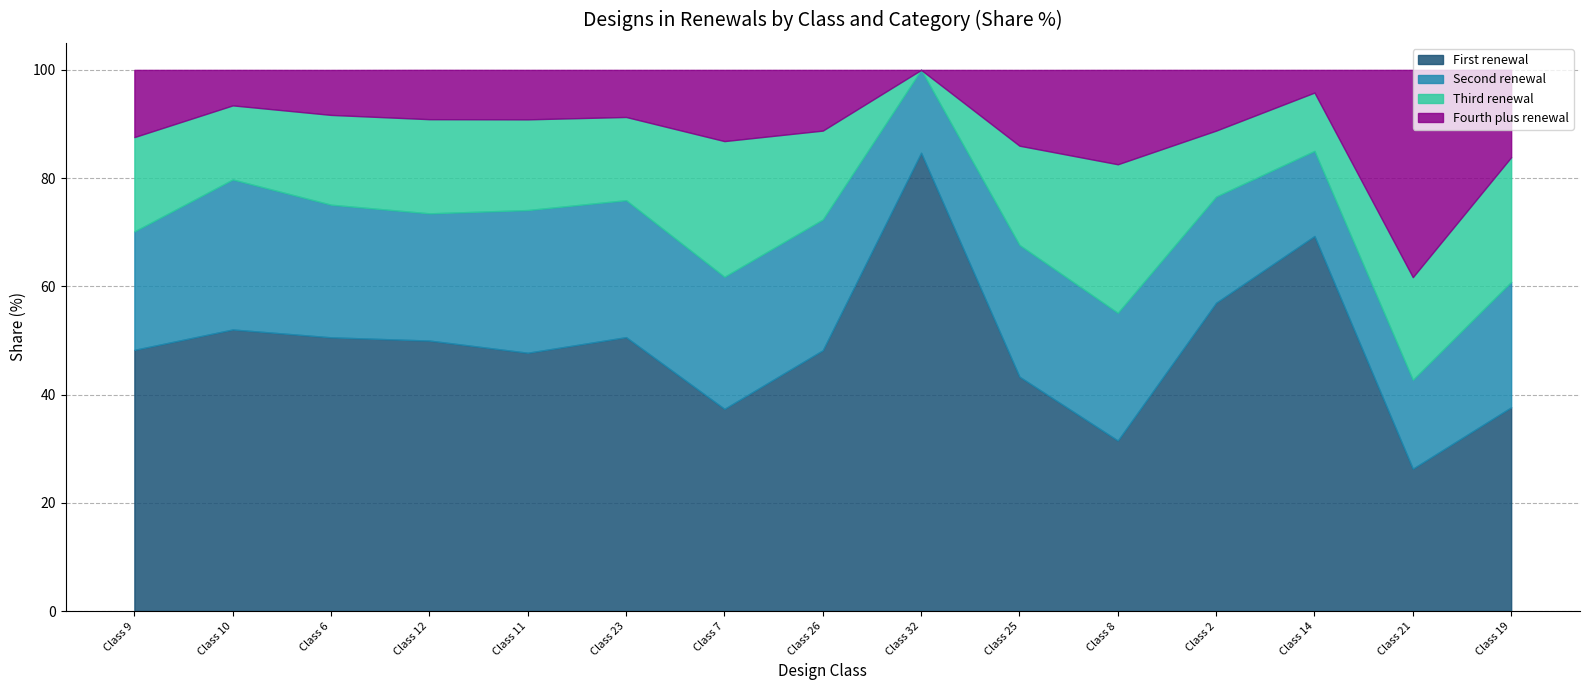

True or false: Fourth plus renewal has a value of 4.3 at Class 2.

False